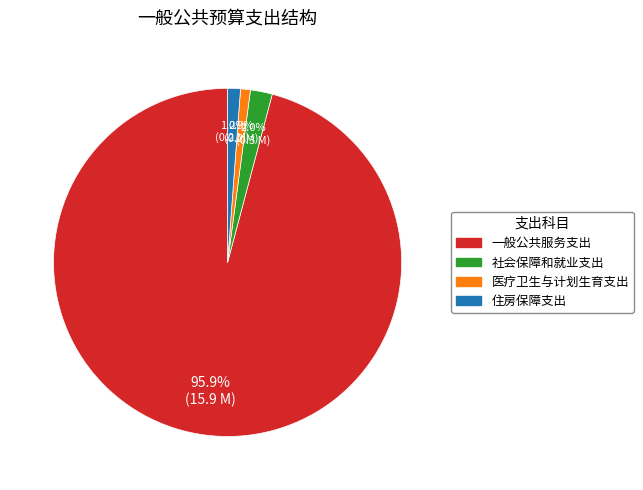

To the nearest percent, what percentage of the pie is 住房保障支出?

1%